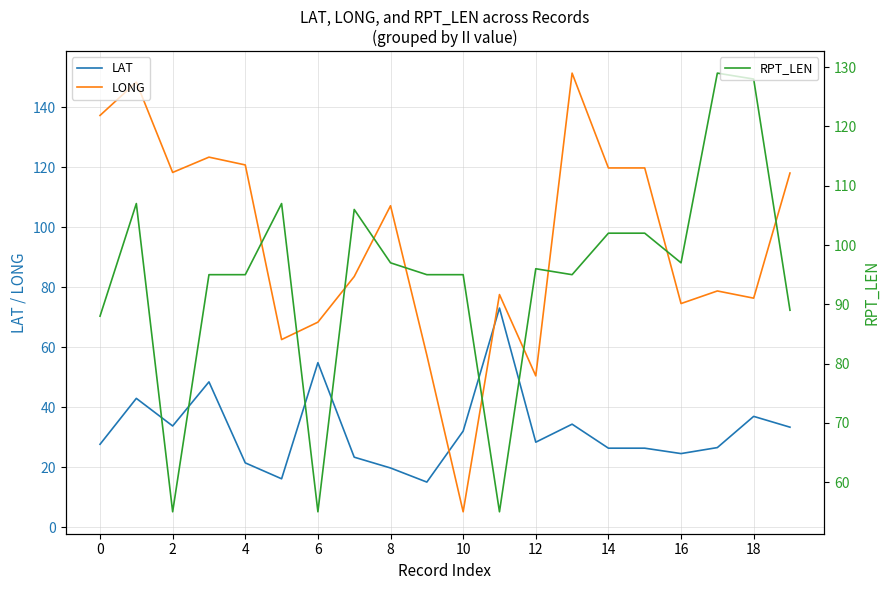

Is it true that LAT equals 5.6 at 4?

False